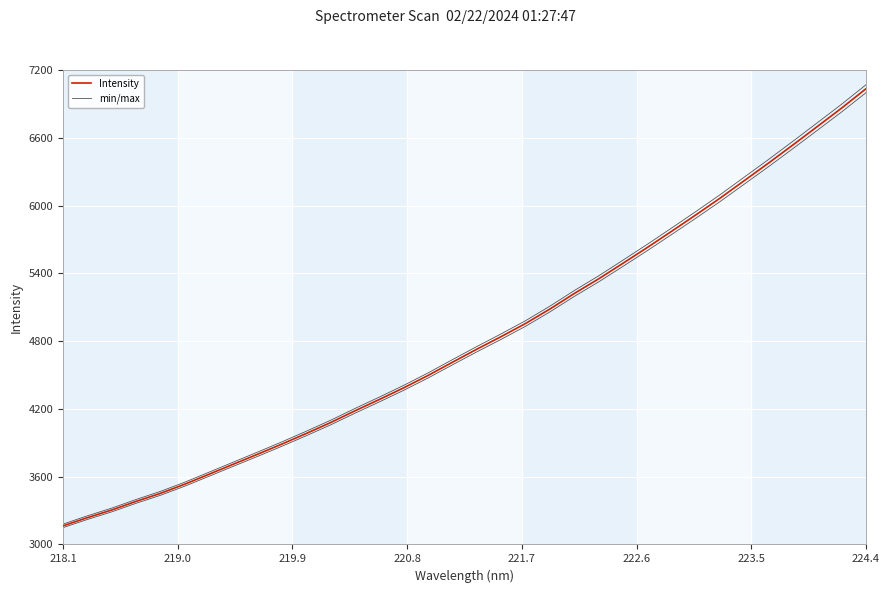

How many categories are shown in the chart?

34